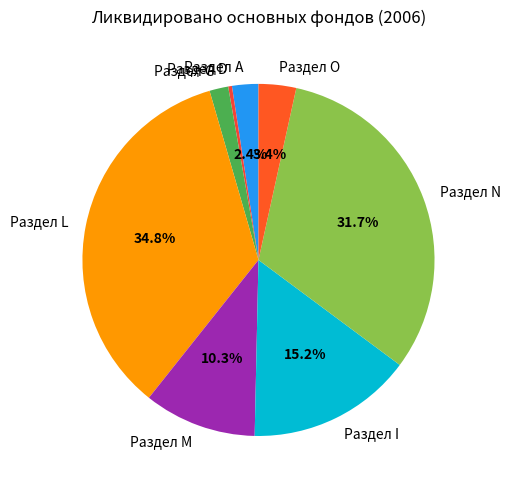

How many segments does this pie chart have?

8